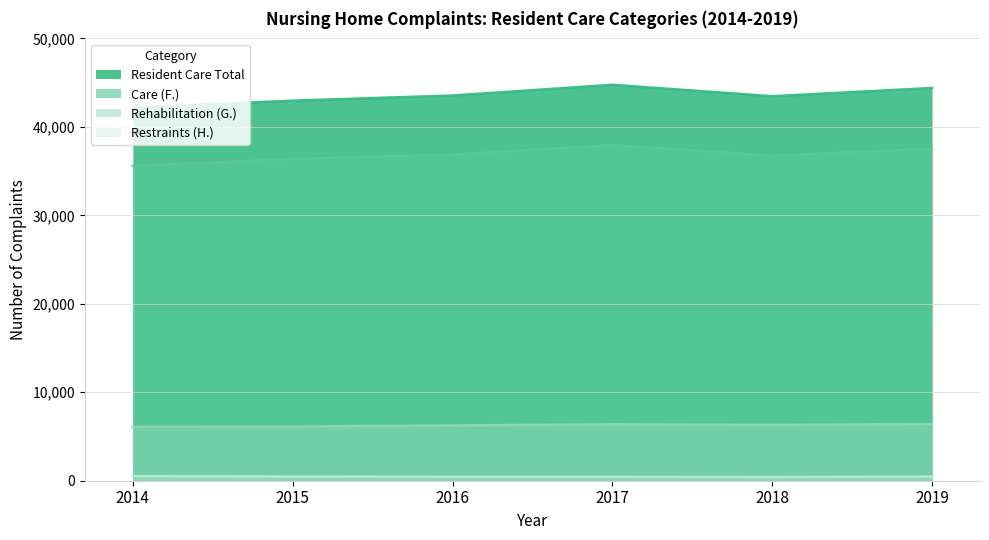

What is the value of the Care (F.) point at the 2nd from the left?

36377